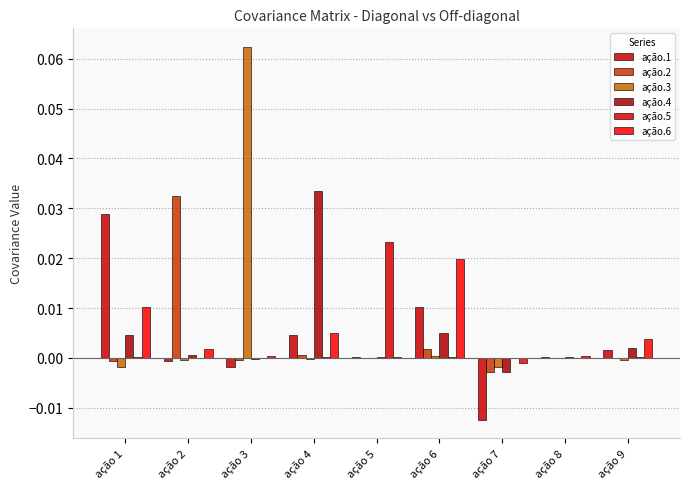

How many data points does each series have?

9